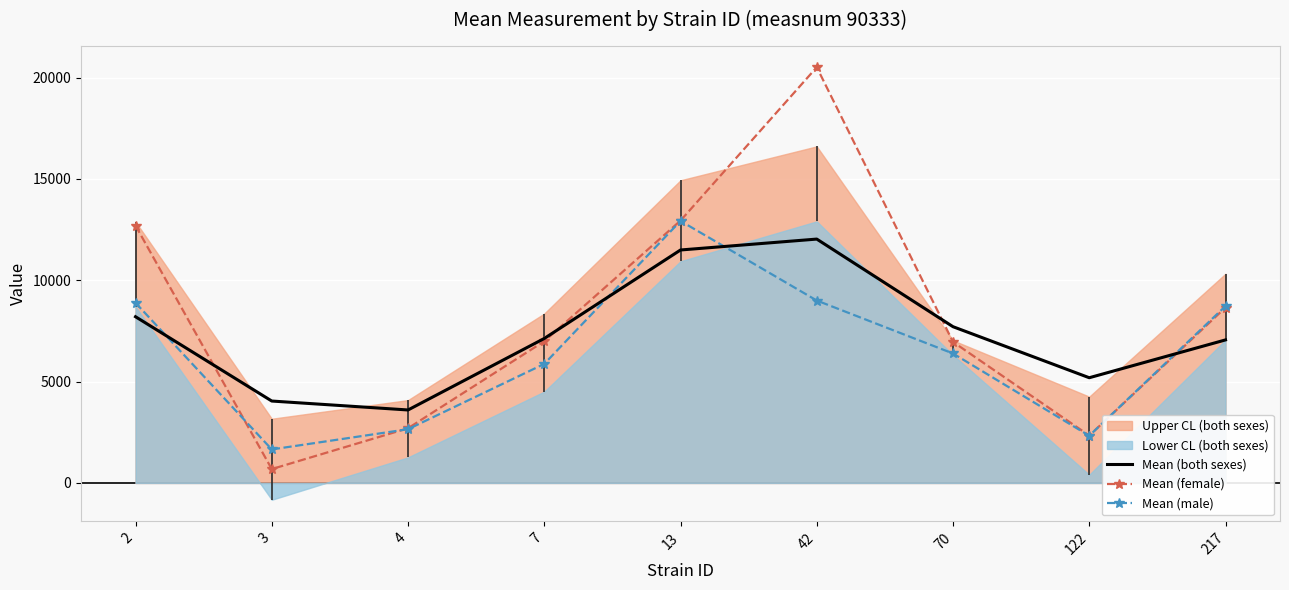

True or false: Mean (male) has a value of 14650.0 at 2.

False